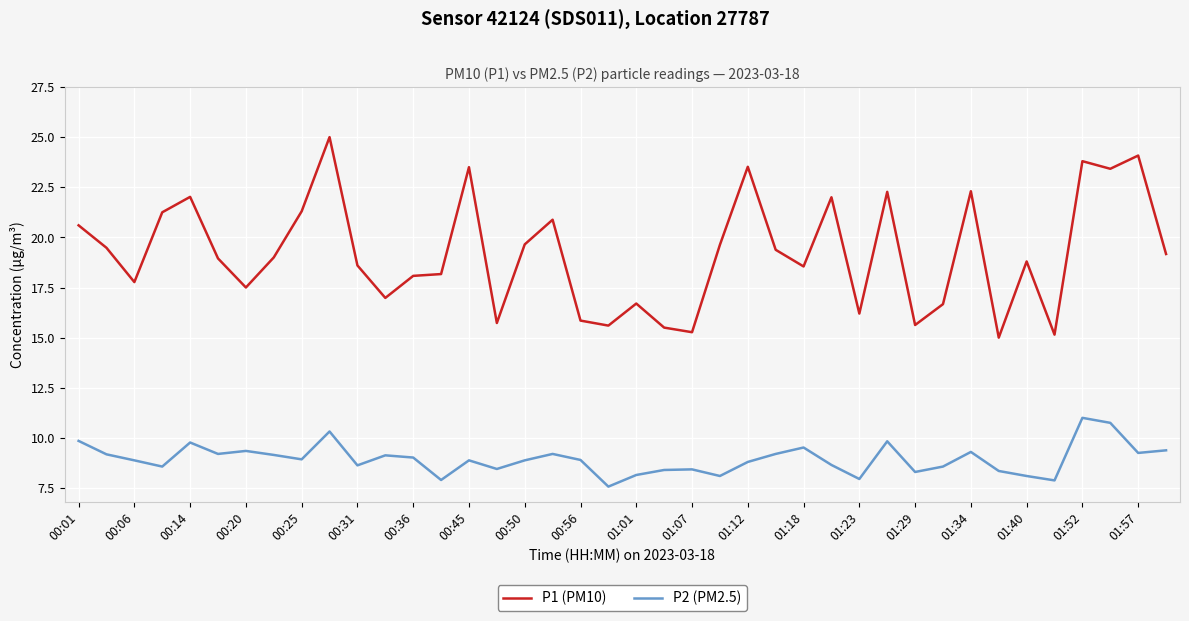

True or false: P1 (PM10) has more than 1 interior local peaks.

True